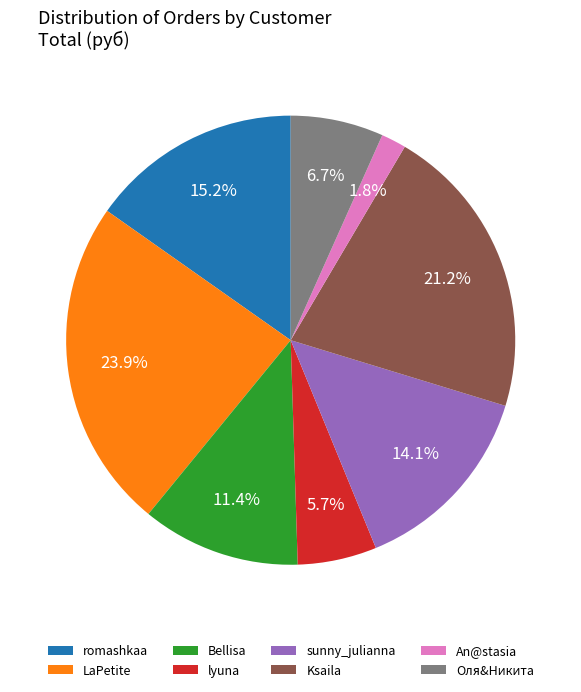

Combined, do romashkaa and sunny_julianna account for over 50%?

No